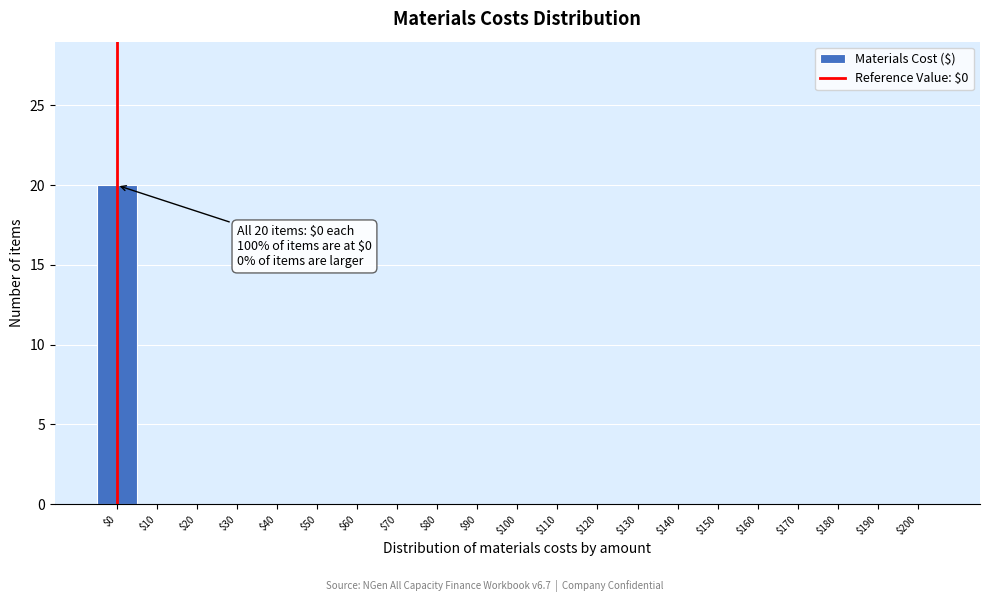

Over which range of the x-axis is the bar tallest?

-5 to 5